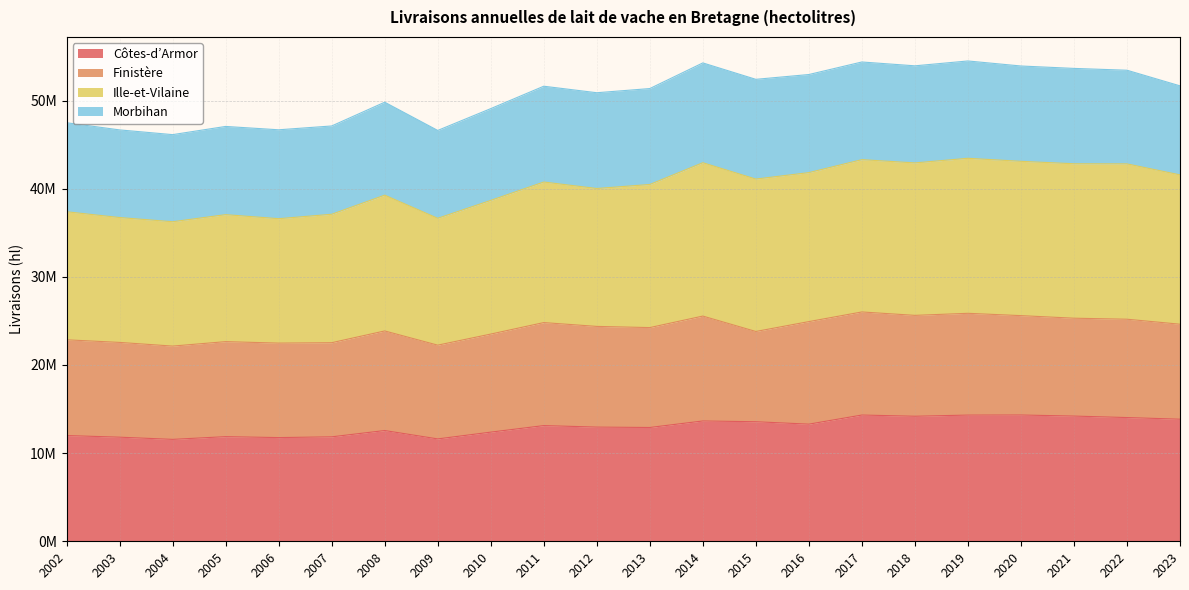

True or false: Ille-et-Vilaine has more than 0 points higher than both neighbors.

True